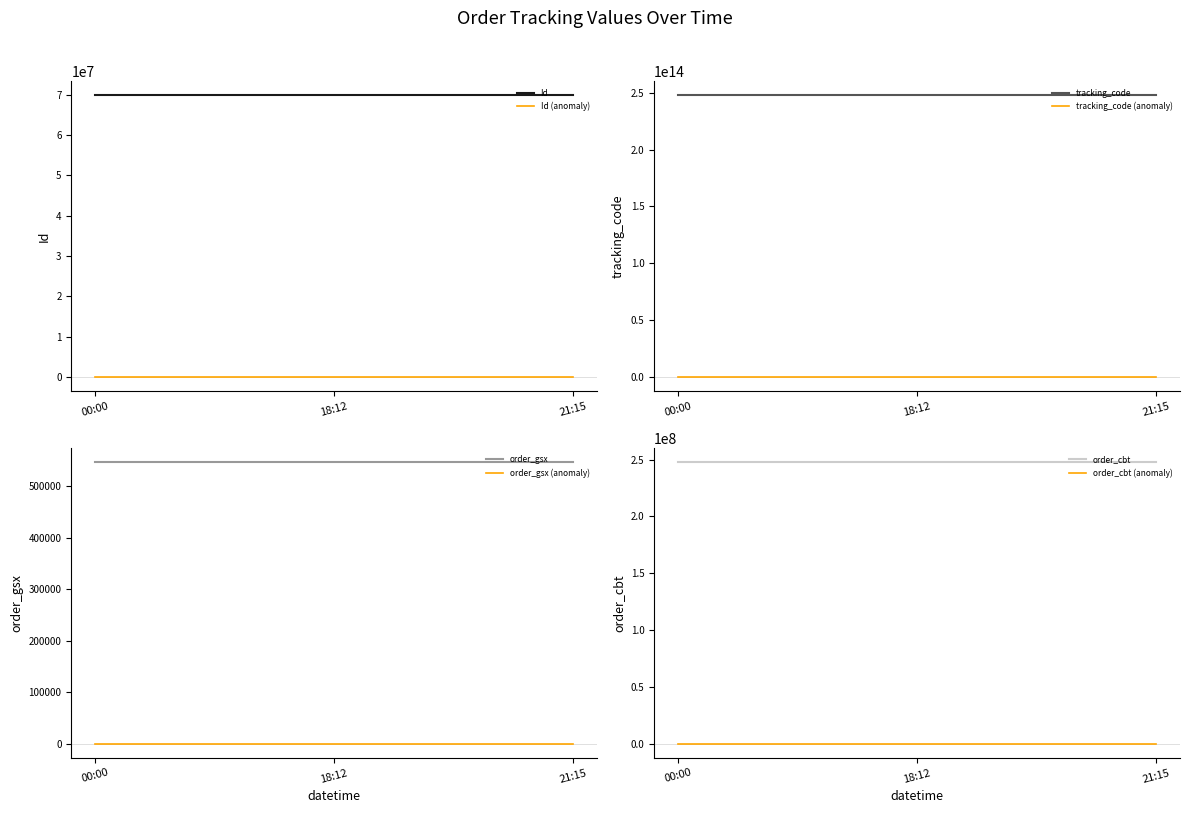

At which category is the sum across all series the highest?

2023-01-25 21:15:24